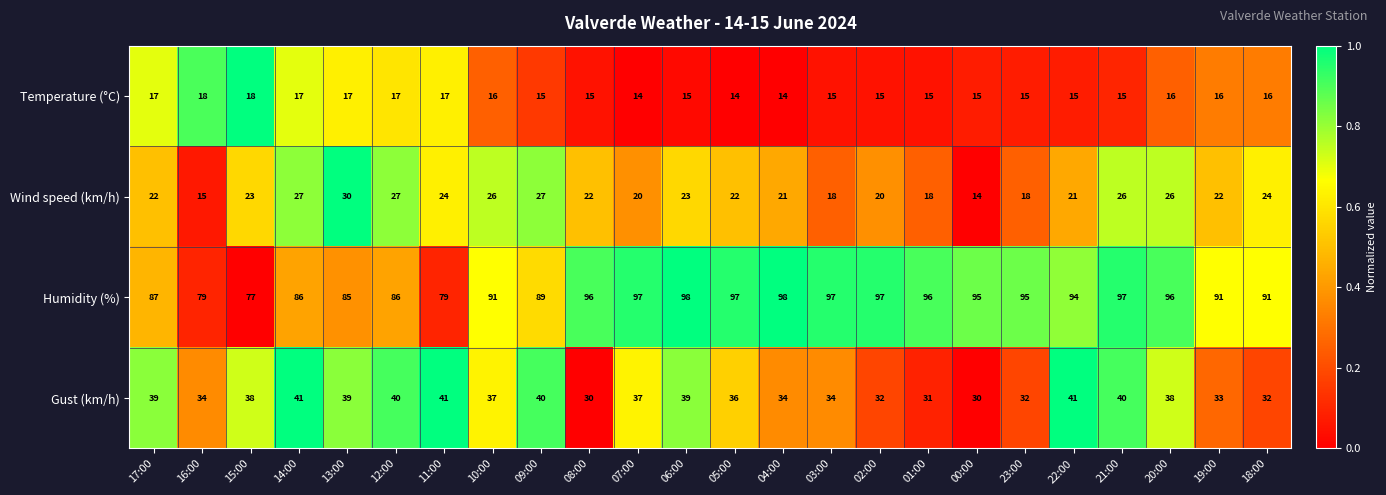

What is the spread (max minus min) of values at 02:00?

82